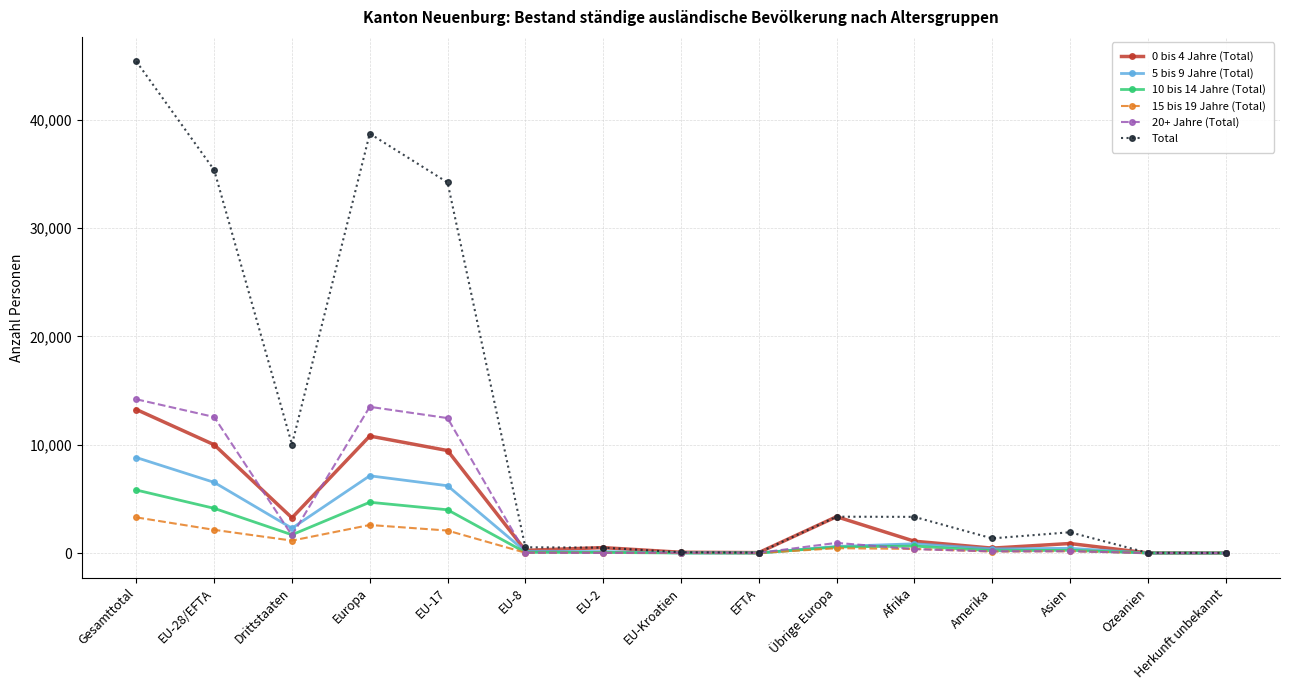

Which series has the largest total across all categories?

Total